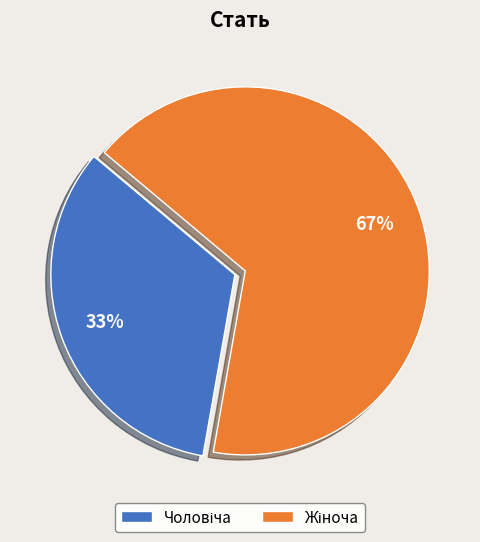

Is there any slice that represents more than half of the pie?

Yes